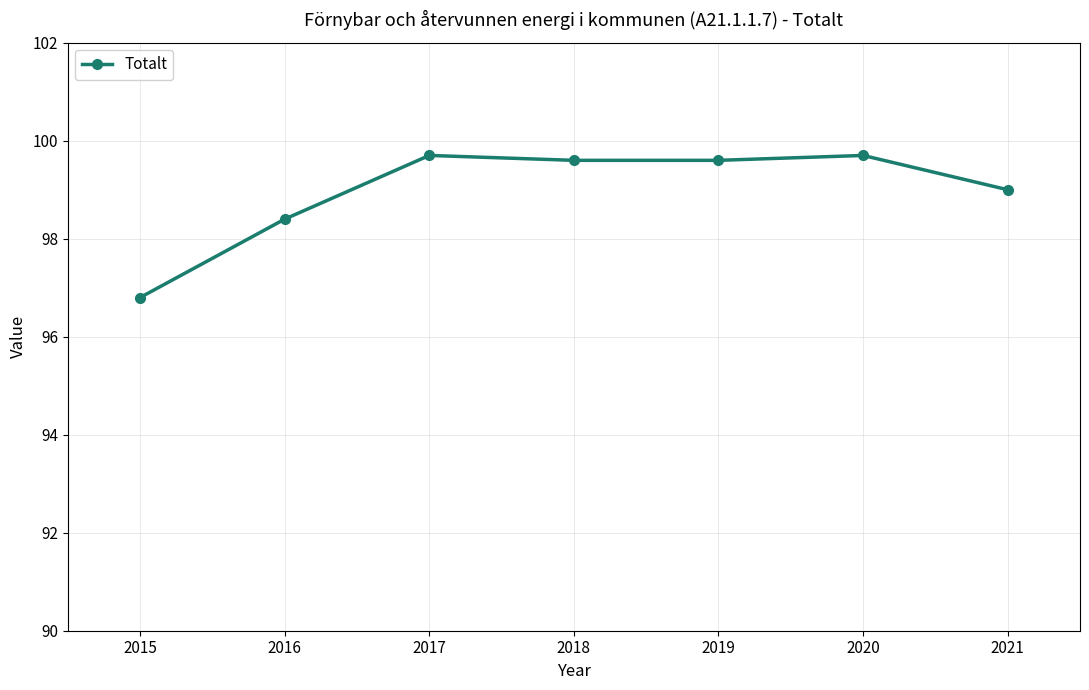

True or false: the data shows 68.8 at 2015.

False